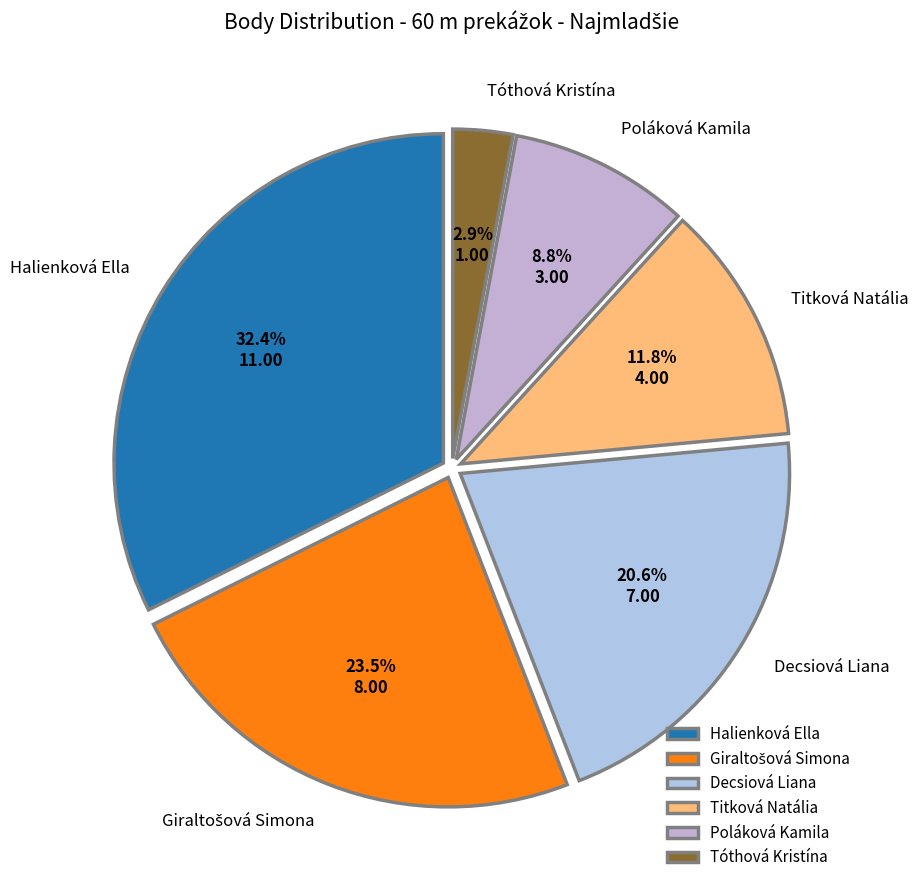

The Halienková Ella slice represents 32% of the pie. True or false?

True